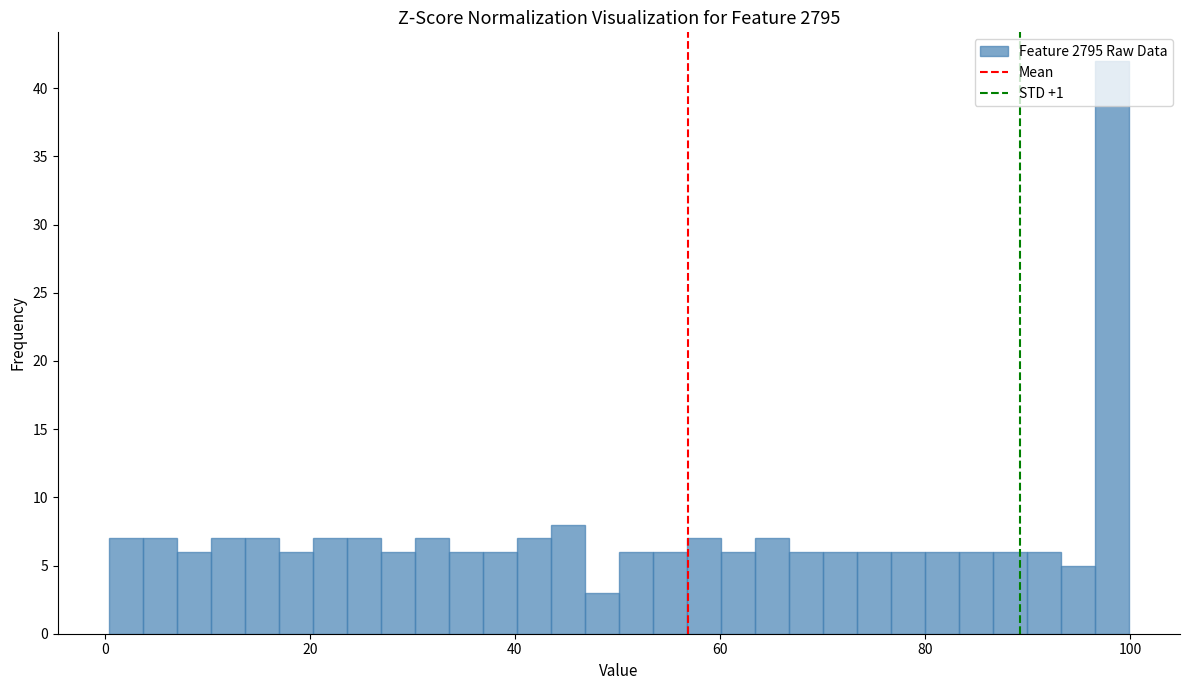

Around what value on the x-axis is the tallest bar? Give the approximate position of its centre, as read against the axis.

98